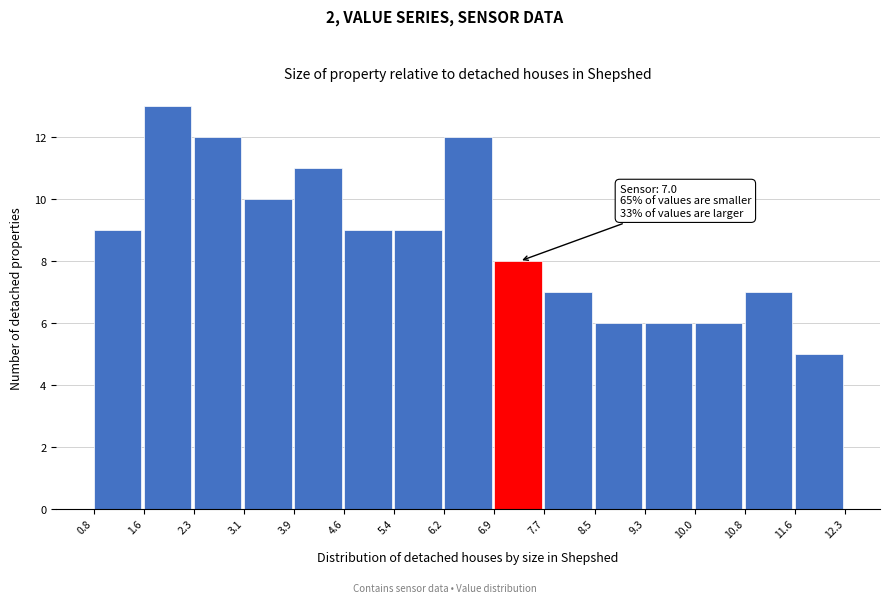

Over which range of the x-axis is the bar tallest?

1.6 to 2.3